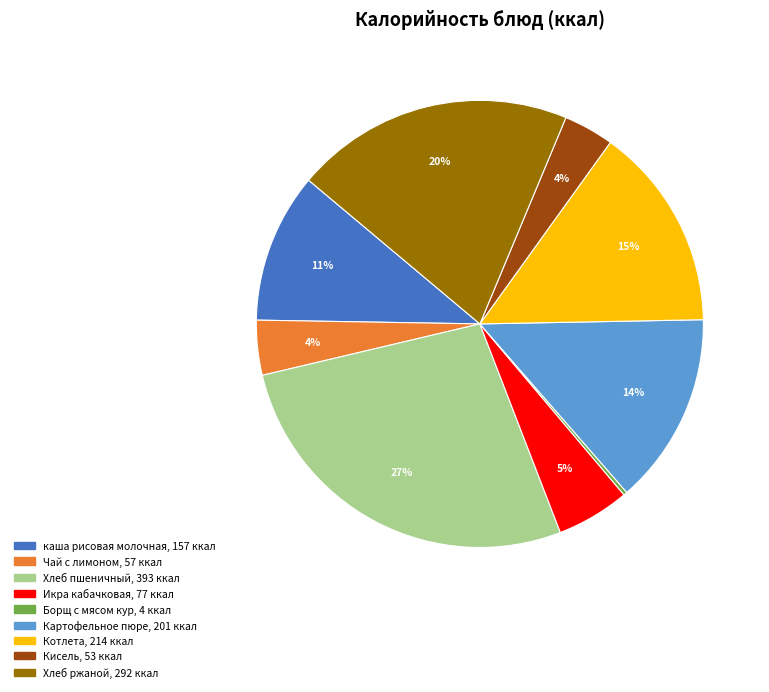

To the nearest percent, what percentage of the pie is Икра кабачковая?

5%